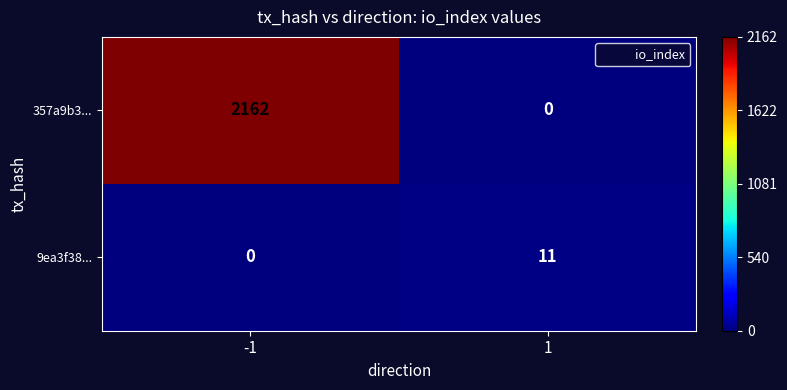

Count the number of categories in the chart.

2